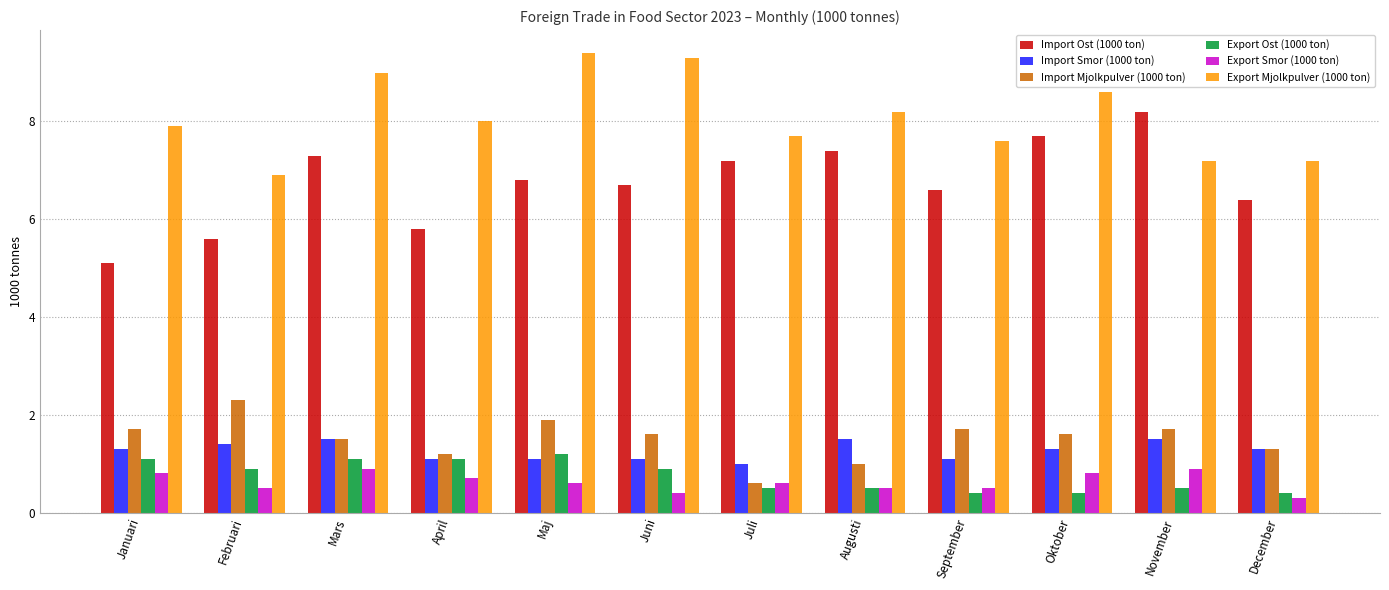

Is the value of Import Ost (1000 ton) at December greater than the value of Export Ost (1000 ton) at Juli?

Yes